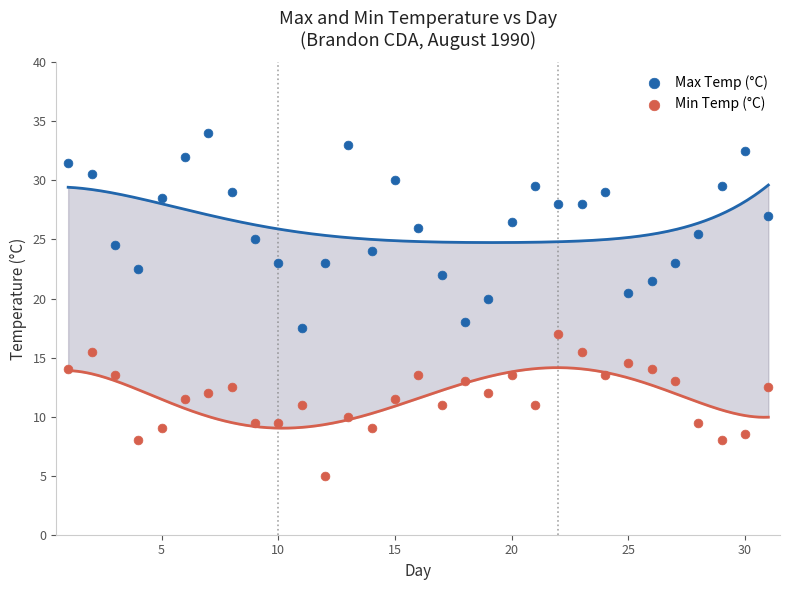

Which series contains the highest Y value?

Max Temp (°C)